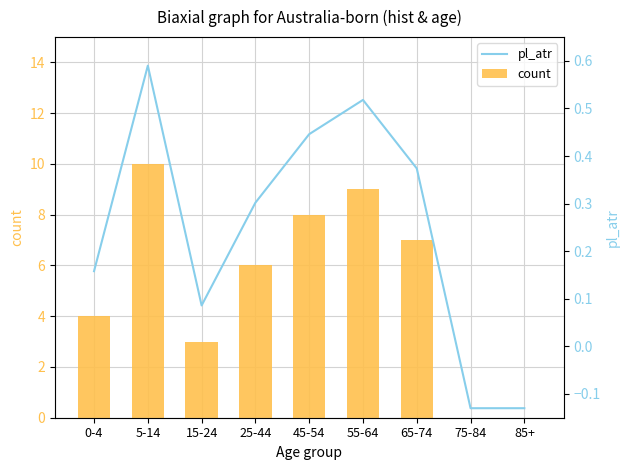

How many values in the count series are below 6?

4